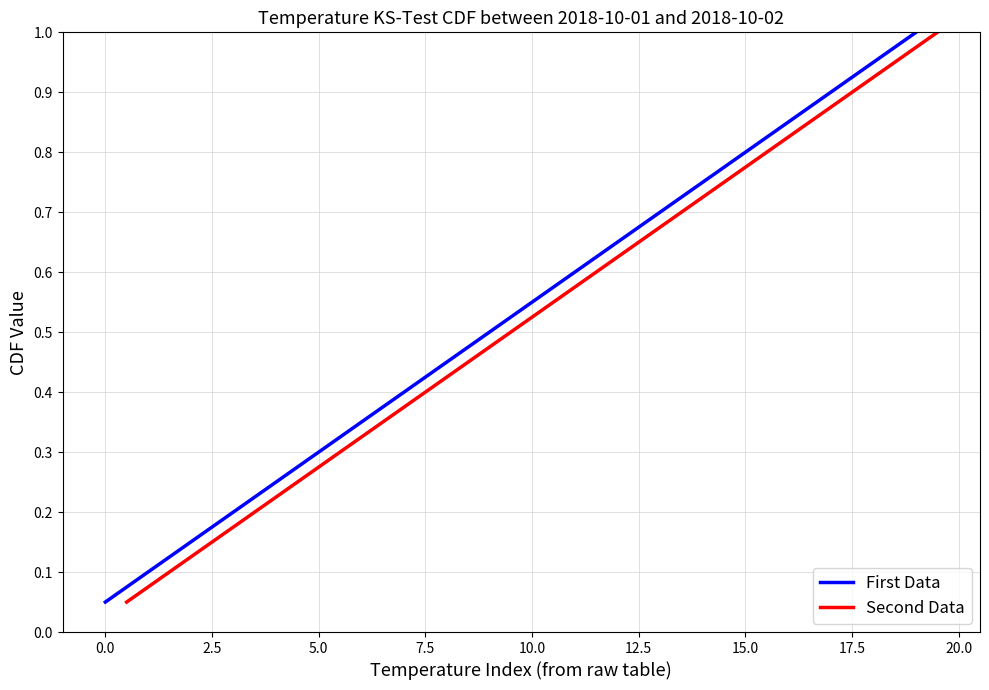

Is it true that Second Data equals 0.6 at 7.5?

False